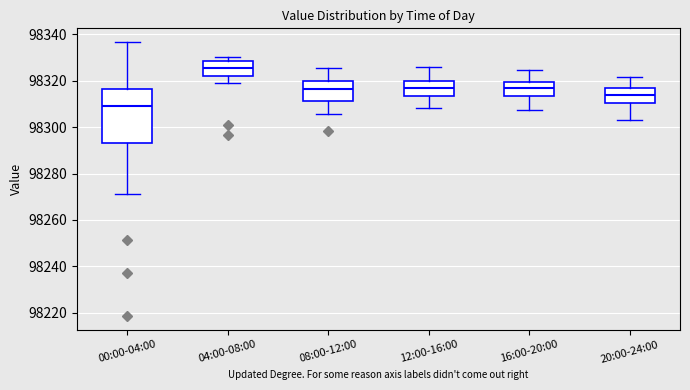

Reading left to right, read every box against the y-axis: the position of its median line, the range the box covers, and the ends of its whiskers. The values are not printed on the chart, so give them approximately, as read against the axis.

00:00-04:00: median 98308, box 98294 to 98316, whiskers 98272 to 98336
04:00-08:00: median 98326, box 98322 to 98328, whiskers 98318 to 98330
08:00-12:00: median 98316, box 98312 to 98320, whiskers 98306 to 98326
12:00-16:00: median 98316, box 98314 to 98320, whiskers 98308 to 98326
16:00-20:00: median 98316, box 98314 to 98320, whiskers 98308 to 98324
20:00-24:00: median 98314, box 98310 to 98316, whiskers 98304 to 98322